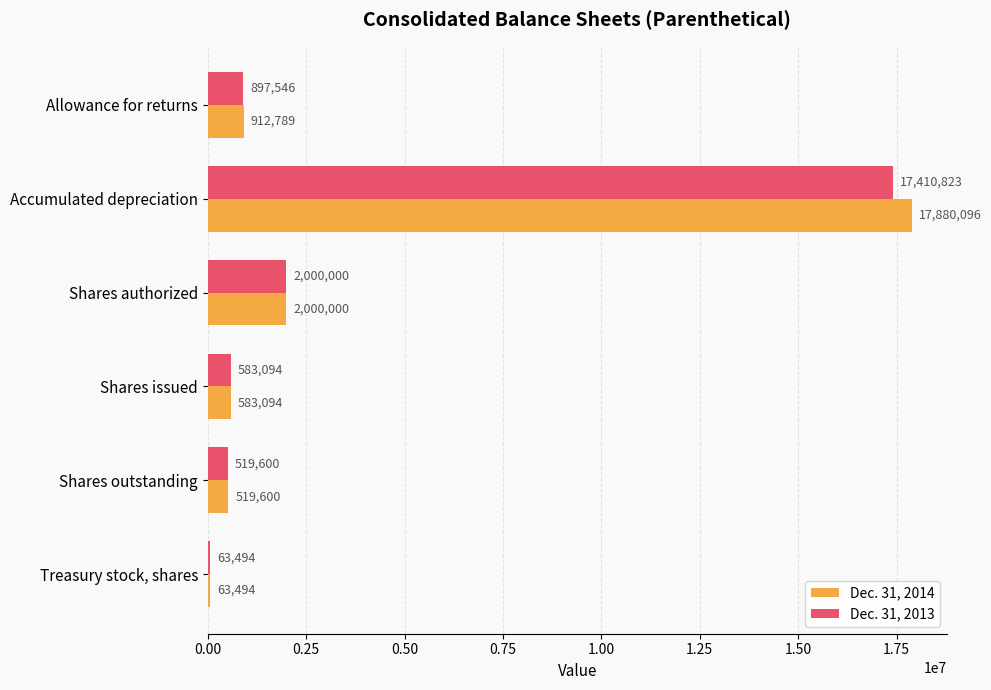

True or false: Dec. 31, 2014 has a value of 24297752 at Accumulated depreciation.

False